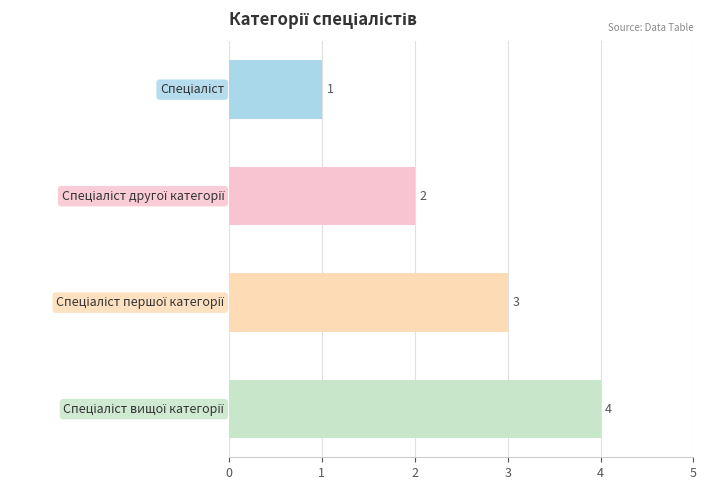

What is the sum of all values?

10